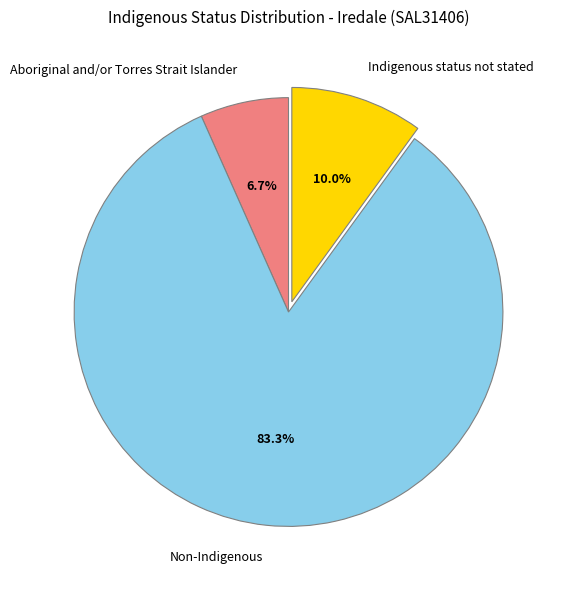

To the nearest percent, what percentage of the pie is Non-Indigenous?

83%